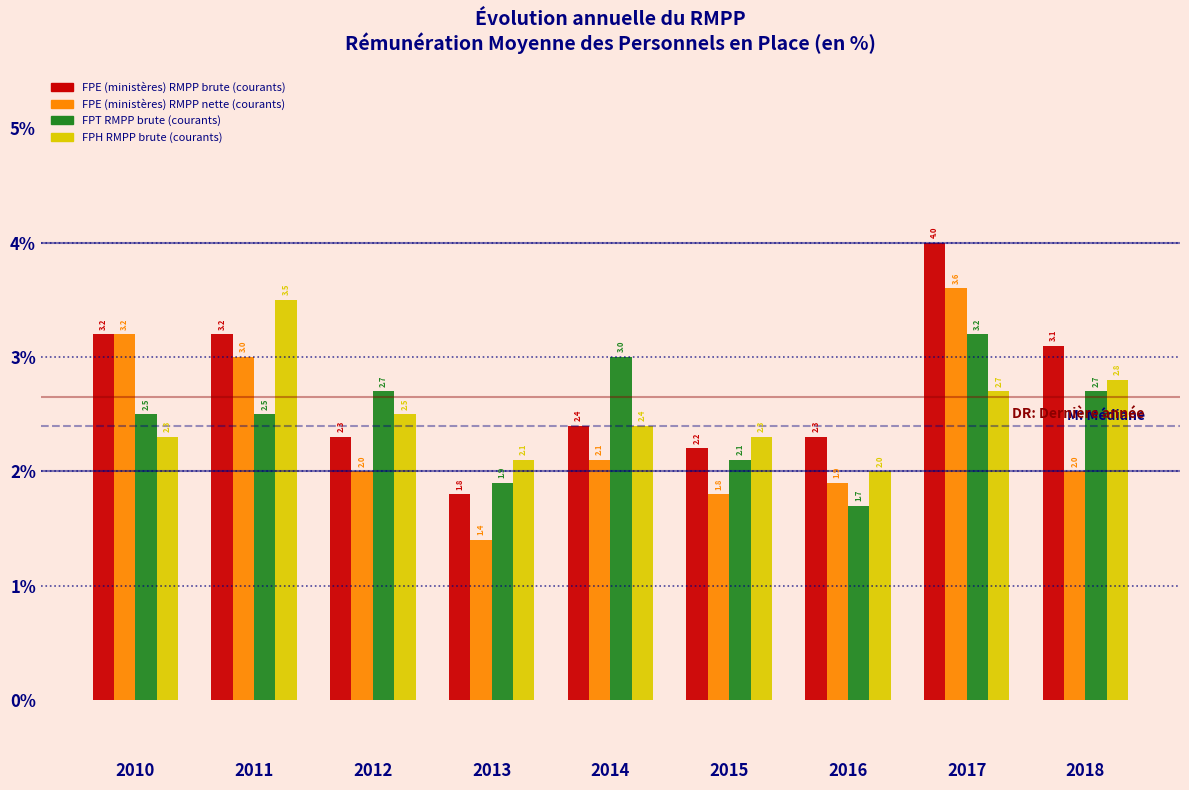

Reading right to left, transcribe all the data shown in this chart.

FPE (ministères) RMPP brute (courants): 3.1	4.0	2.3	2.2	2.4	1.8	2.3	3.2	3.2
FPE (ministères) RMPP nette (courants): 2.0	3.6	1.9	1.8	2.1	1.4	2.0	3.0	3.2
FPT RMPP brute (courants): 2.7	3.2	1.7	2.1	3.0	1.9	2.7	2.5	2.5
FPH RMPP brute (courants): 2.8	2.7	2.0	2.3	2.4	2.1	2.5	3.5	2.3